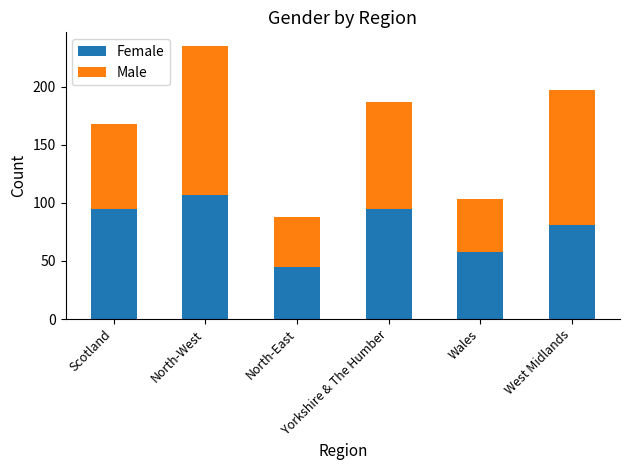

What is the sum of all Female values?

481